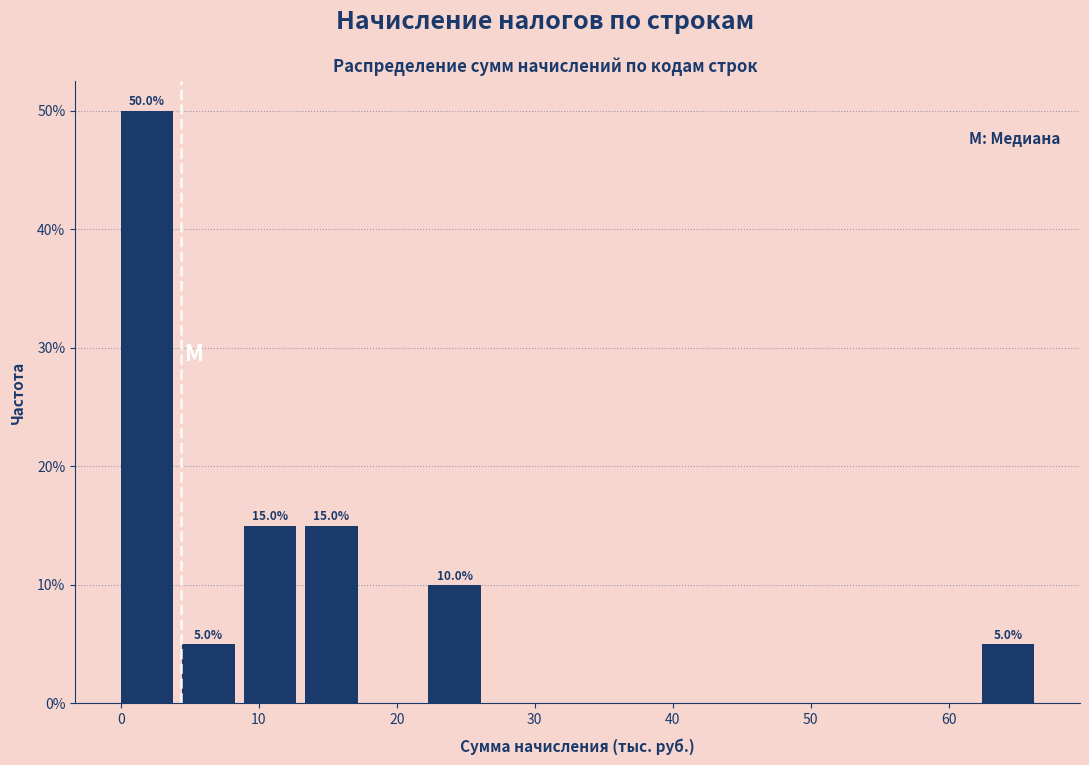

Over which range of the x-axis is the bar tallest?

0 to 4